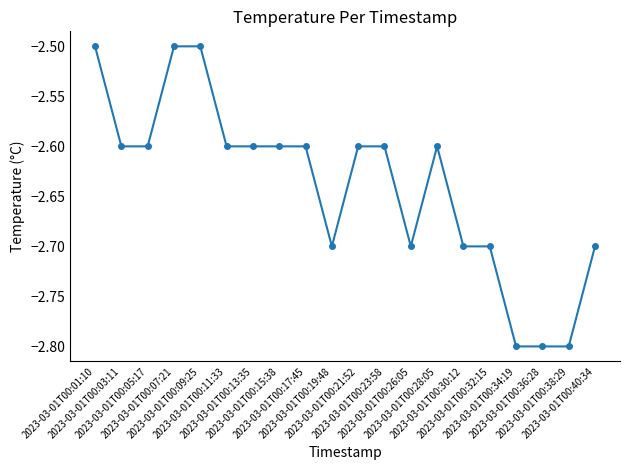

What is the average value?

-2.6